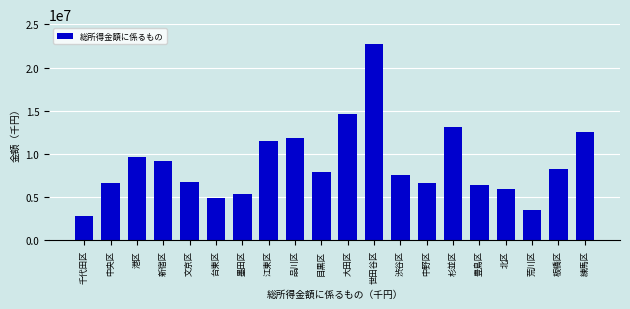

How many data points does each series have?

20